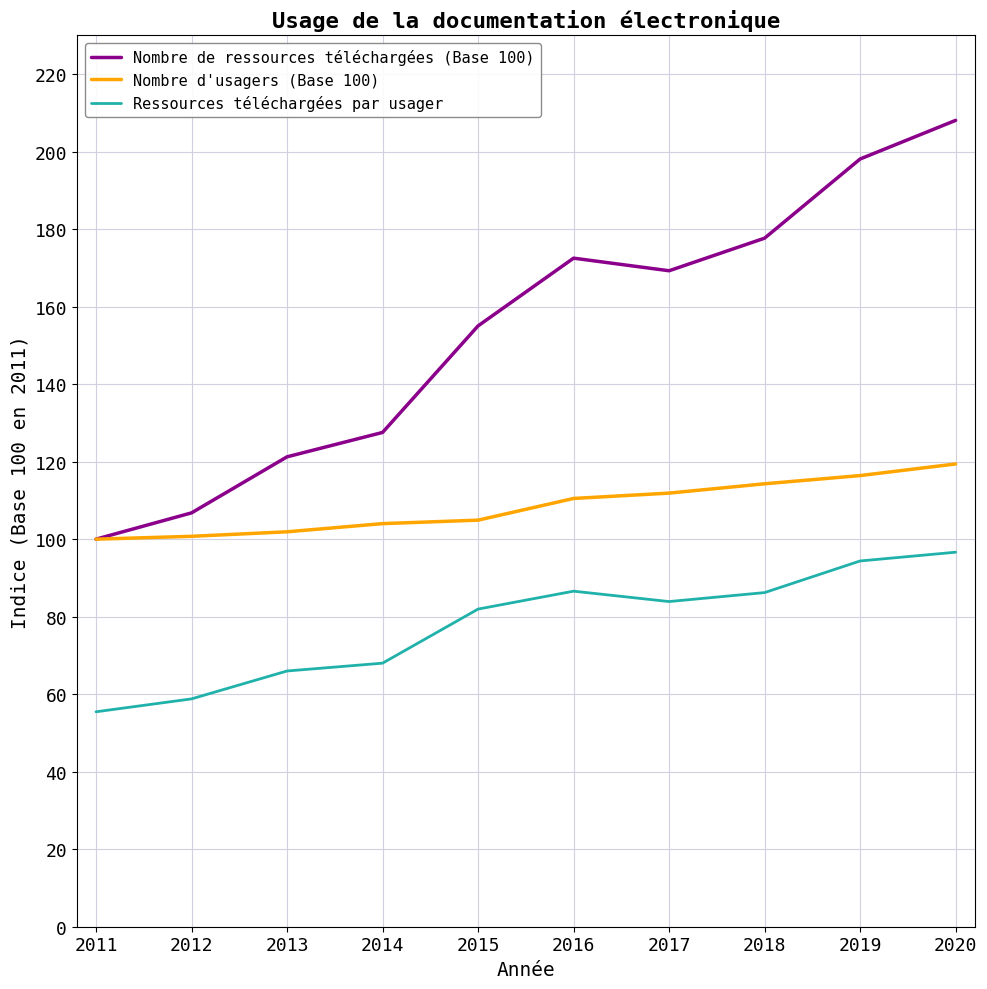

True or false: Ressources téléchargées par usager has a value of 15.1 at 2011.

False